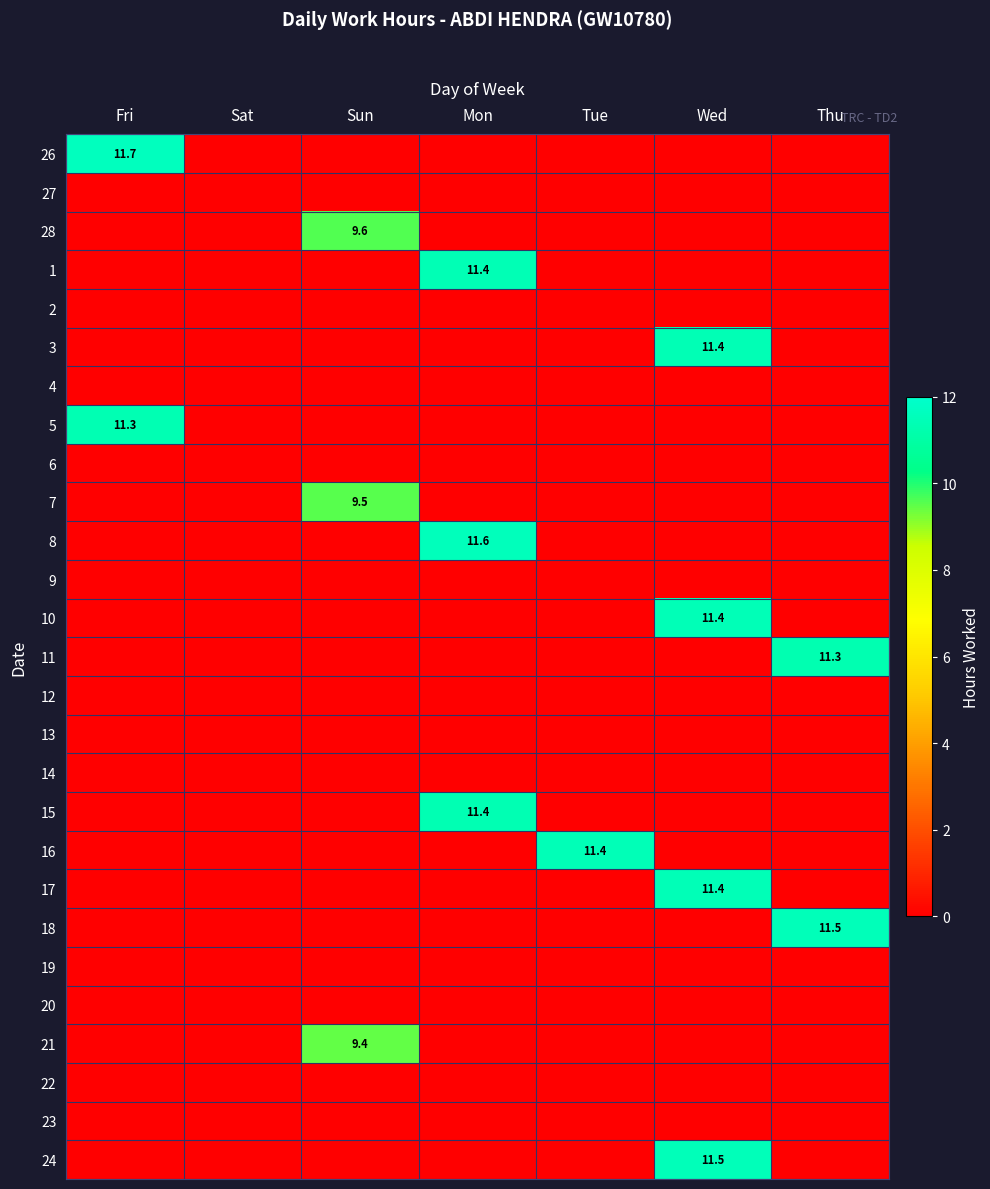

At which category is the sum across all series the highest?

Wed